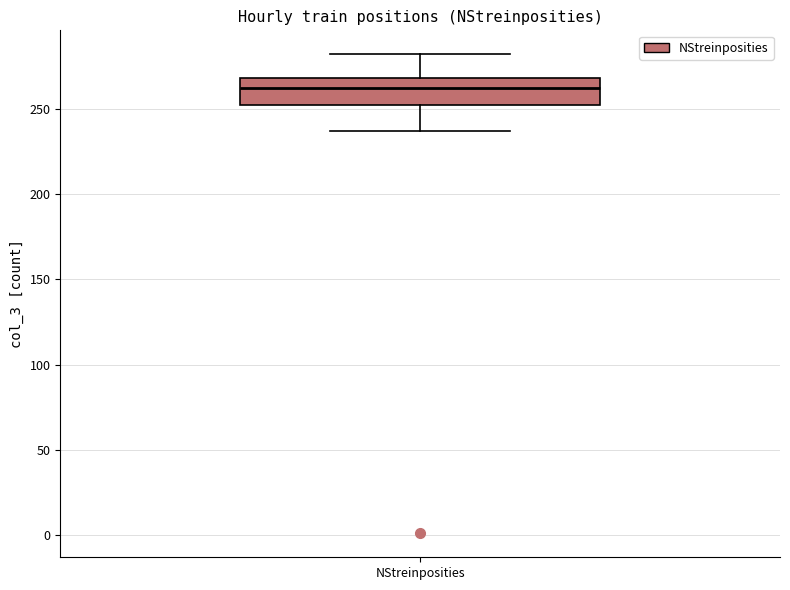

Where does the median line of the box for NStreinposities sit on the y-axis? The values are not printed on the chart, so give them approximately, as read against the axis.

260